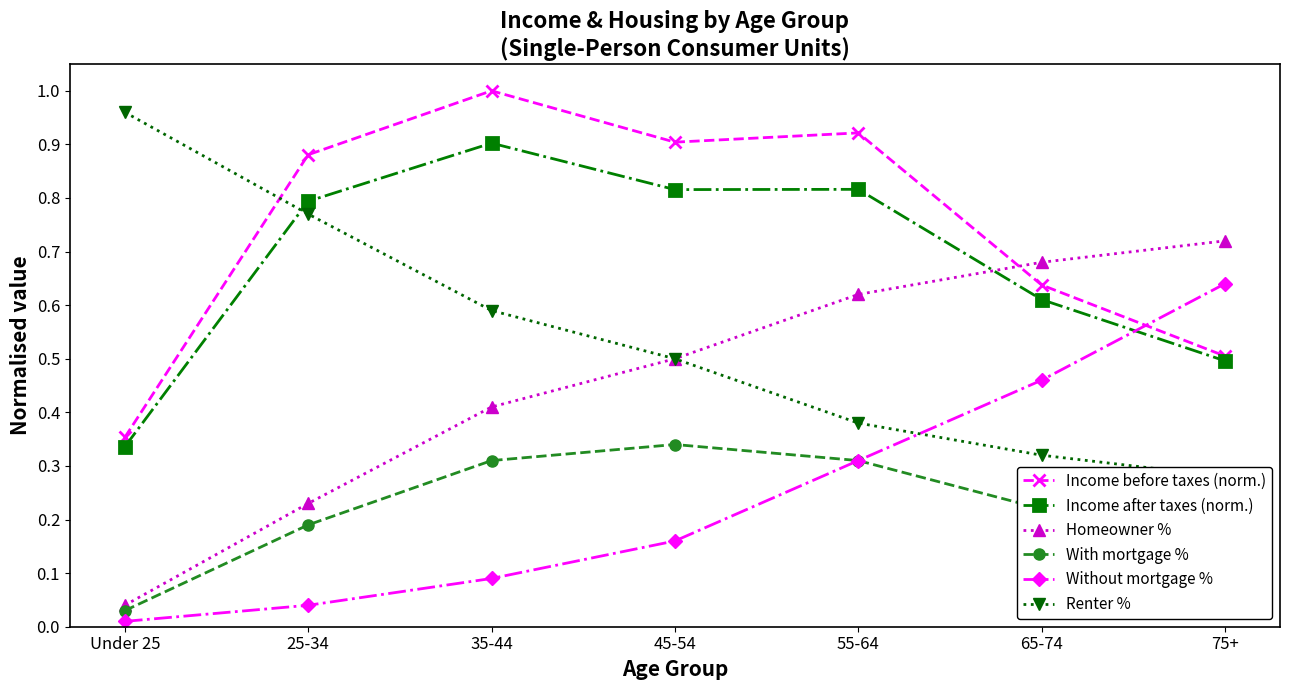

Which has a higher value, 45-54 or 25-34?

45-54